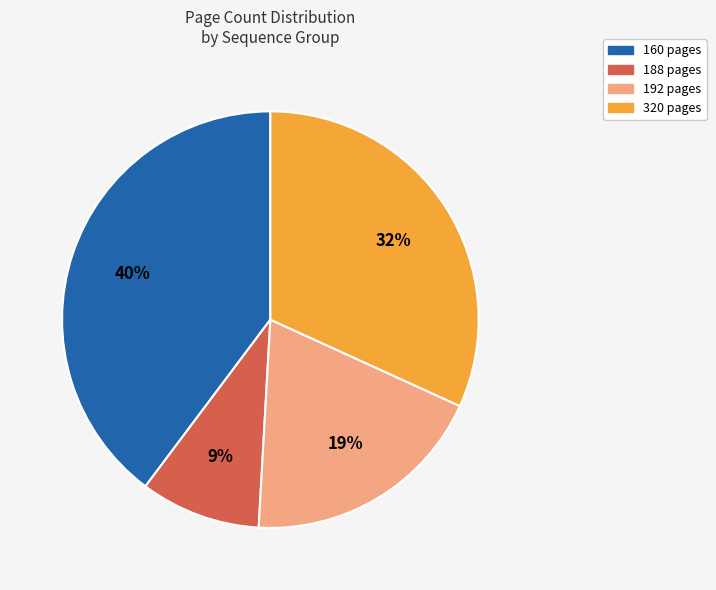

Is there any slice that represents more than half of the pie?

No